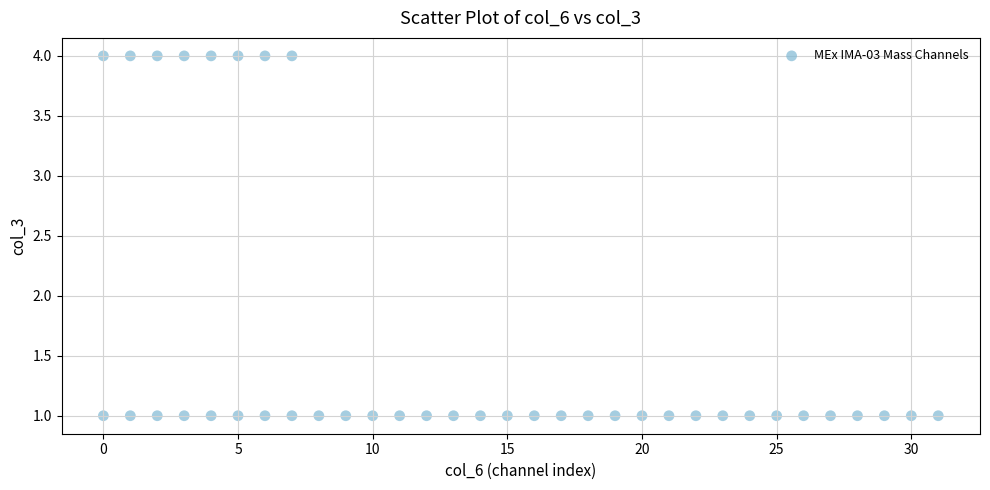

What is the range of Y values (max minus min)?

3